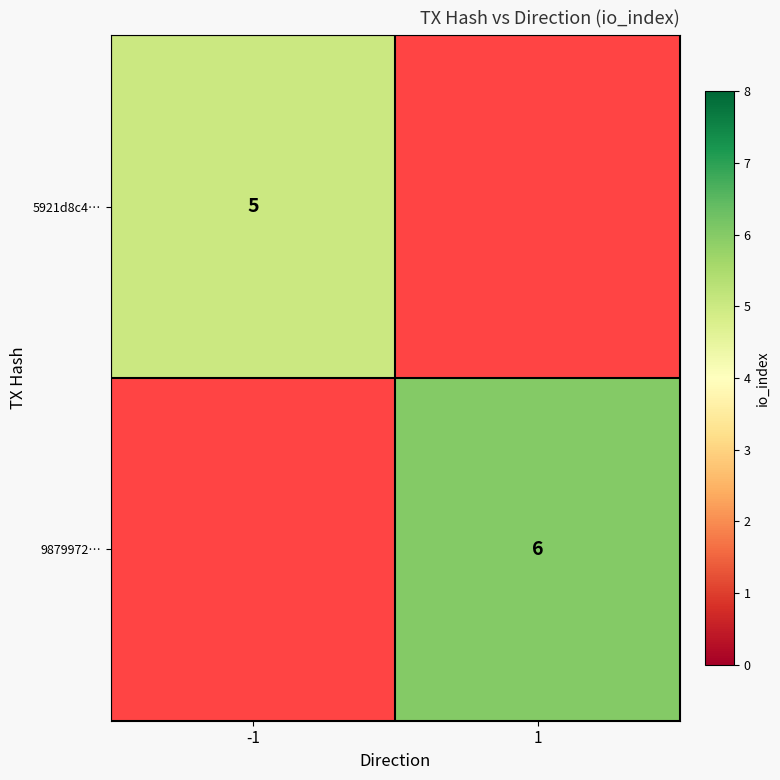

The value of 9879972… at 1 is 3. True or false?

False